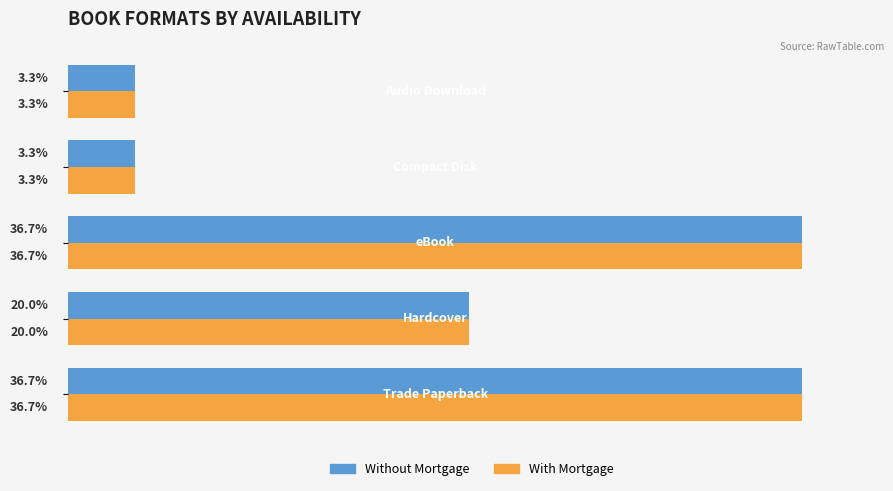

What are all the series names shown in the legend?

Without Mortgage, With Mortgage